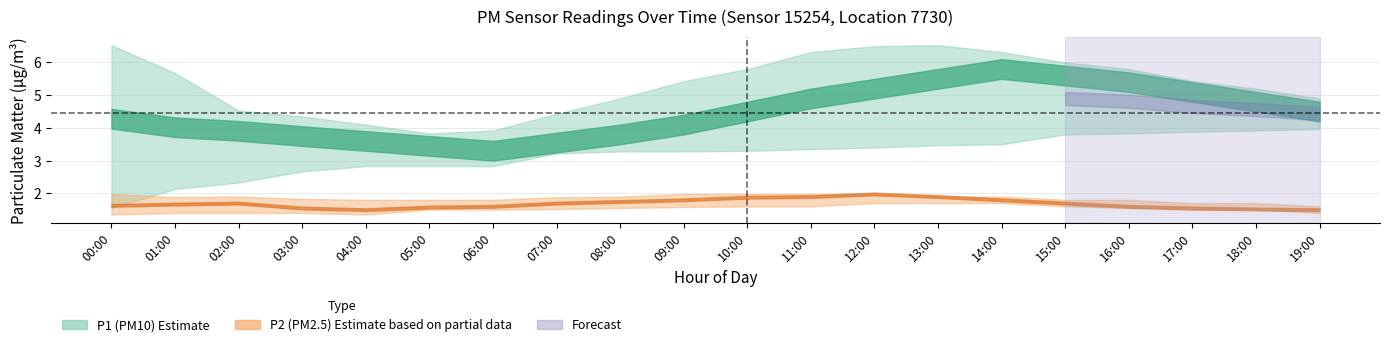

What is the highest value of the P2_lower series?

1.7